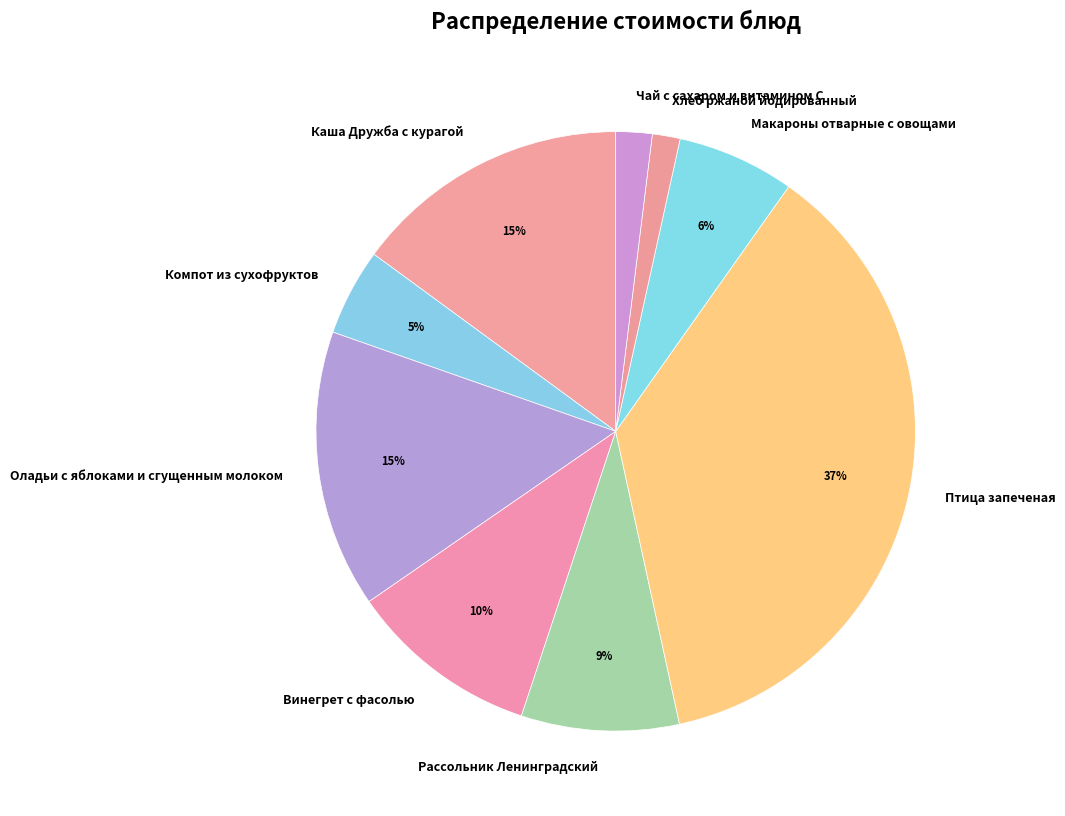

Which has a higher value, Макароны отварные с овощами or Оладьи с яблоками и сгущенным молоком?

Оладьи с яблоками и сгущенным молоком